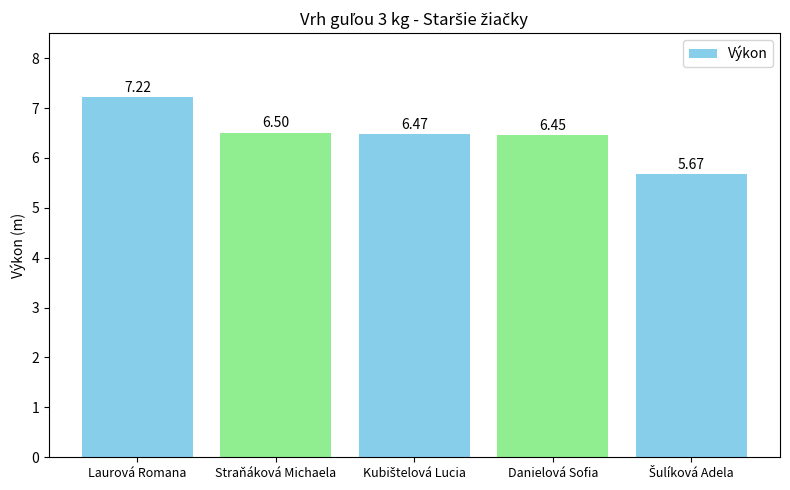

Between Laurová Romana and Danielová Sofia, which is larger?

Laurová Romana